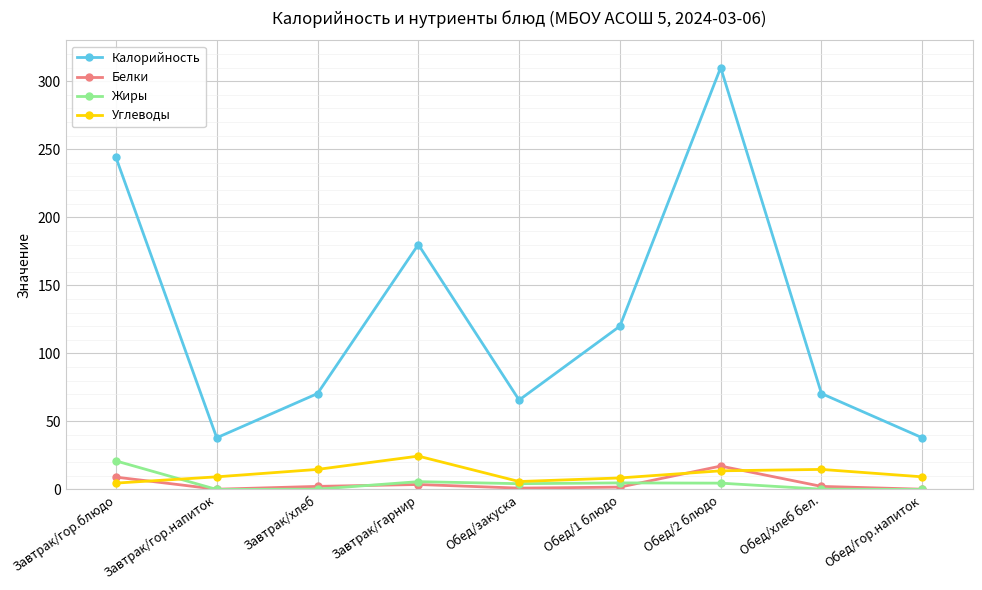

Which series has the largest range (max minus min)?

Калорийность